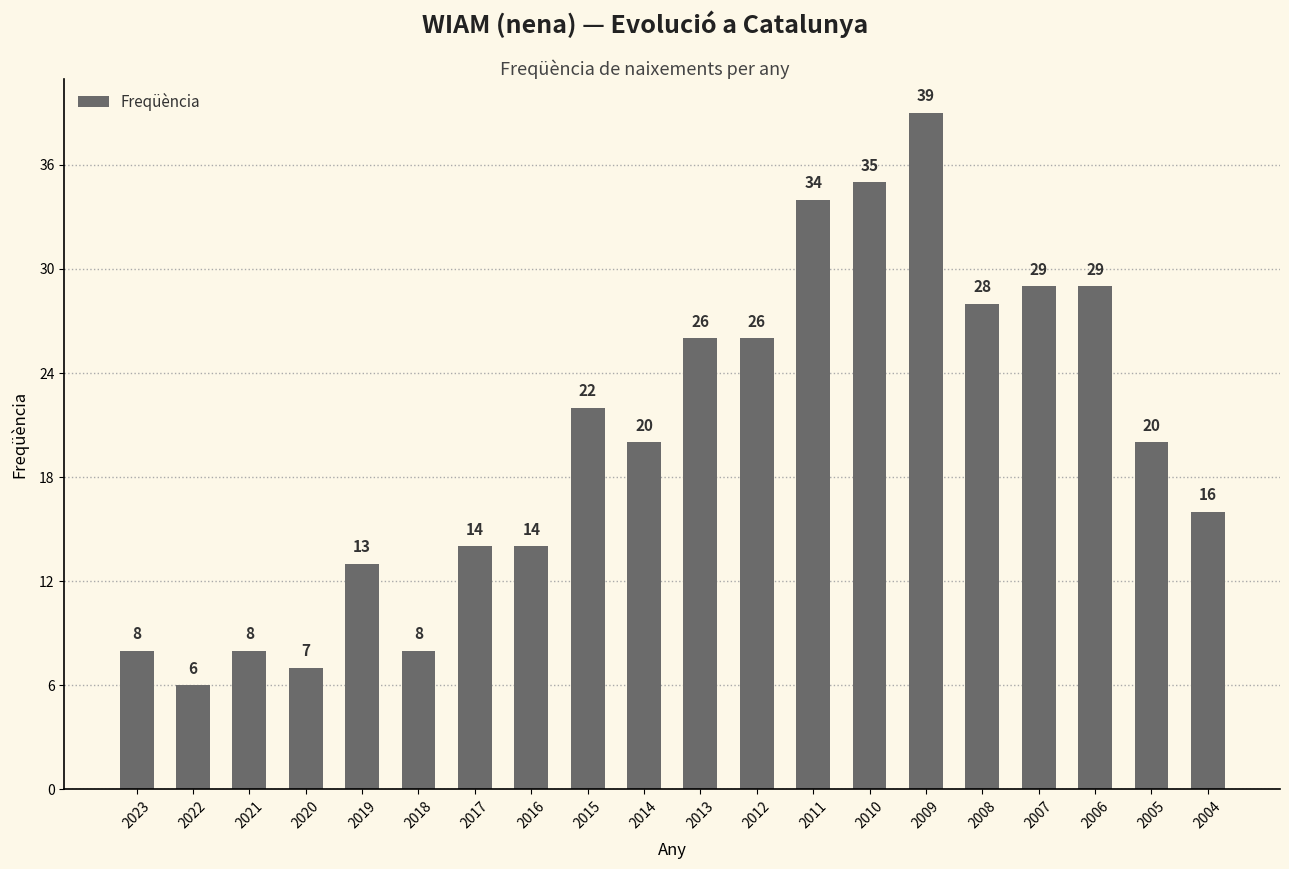

Does the chart contain any negative values?

No